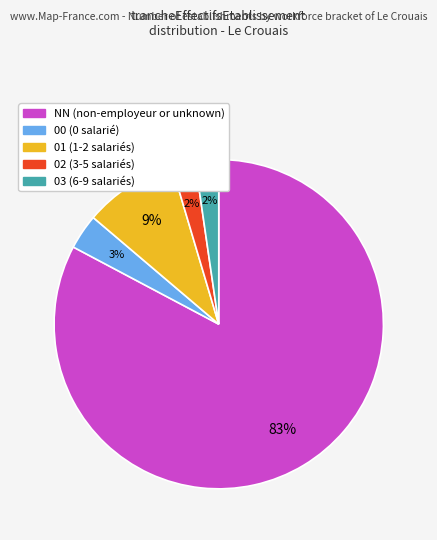

Approximately how many times larger is the value at 02 (3-5 salariés) compared to 00 (0 salarié)?

0.7